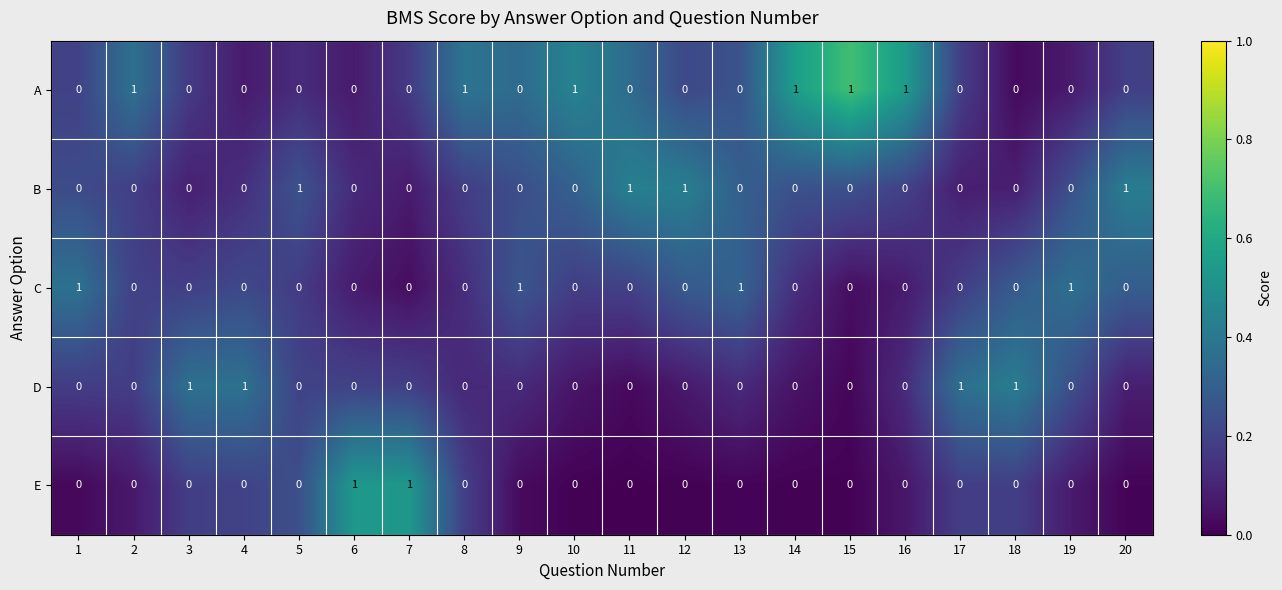

Which series has the largest total across all categories?

A